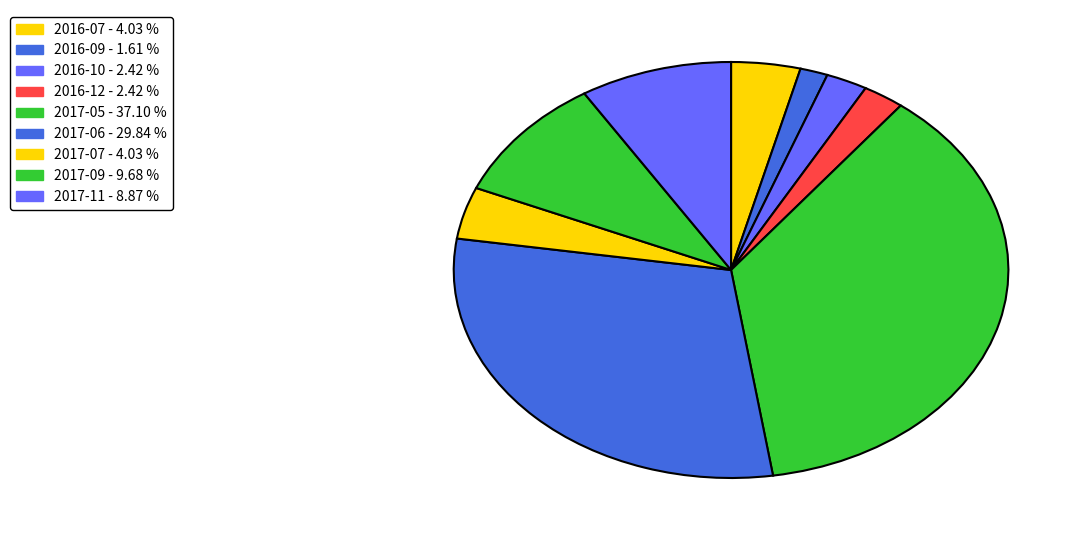

Do 2017-07 and 2017-05 together represent more than half of the pie?

No